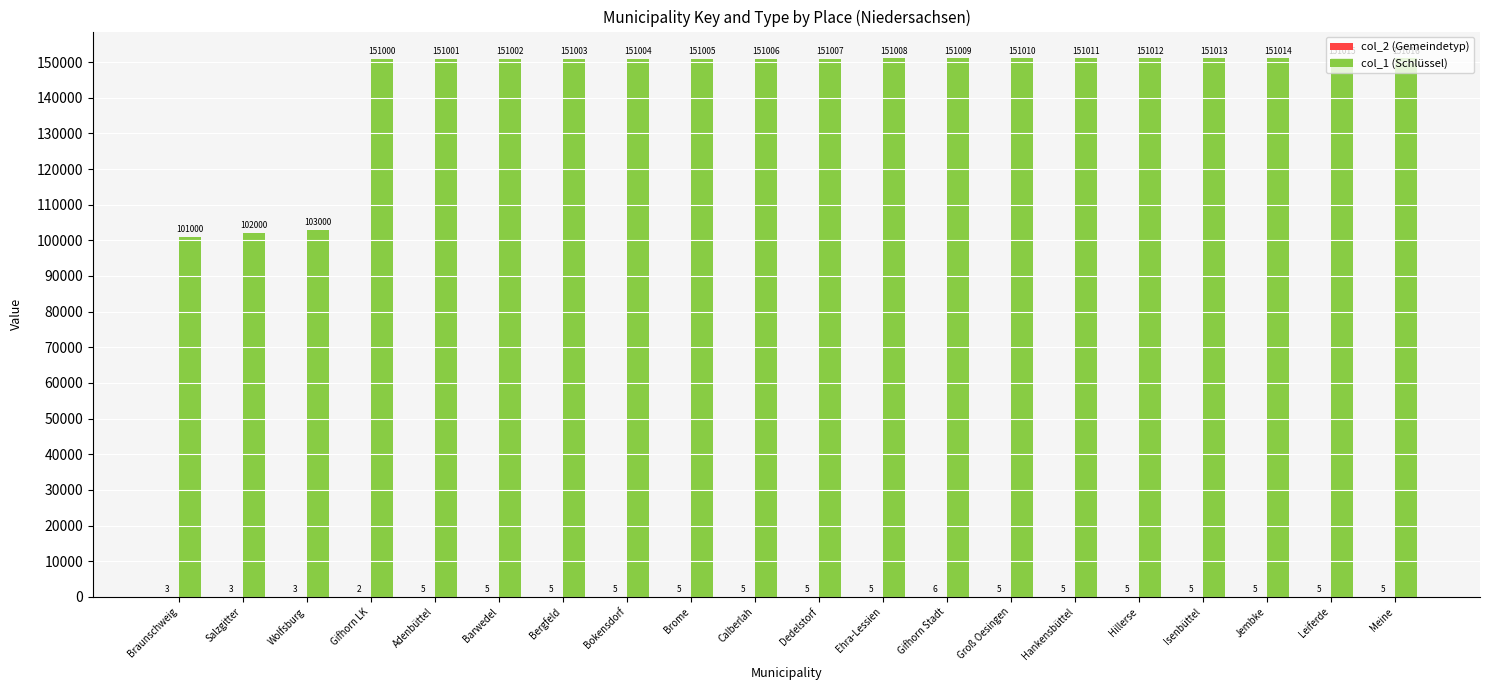

Where is col_1 (Schlüssel) nearest to the value 126008?

Wolfsburg